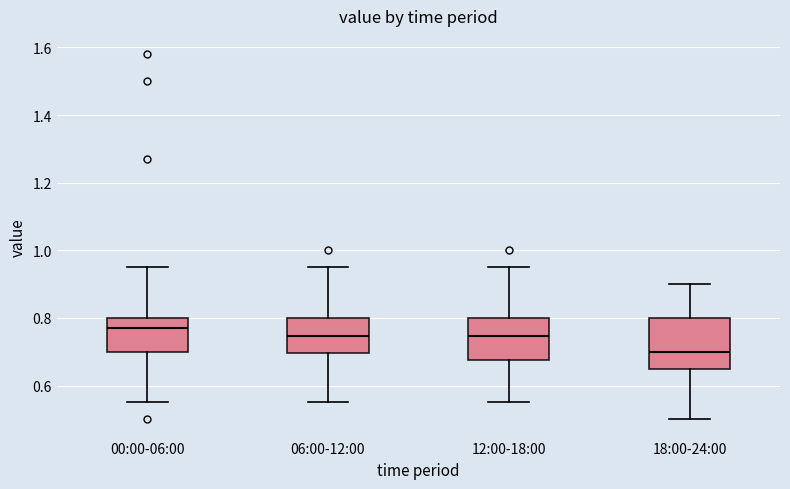

Which box is the tallest, from its lower edge to its upper edge?

18:00-24:00